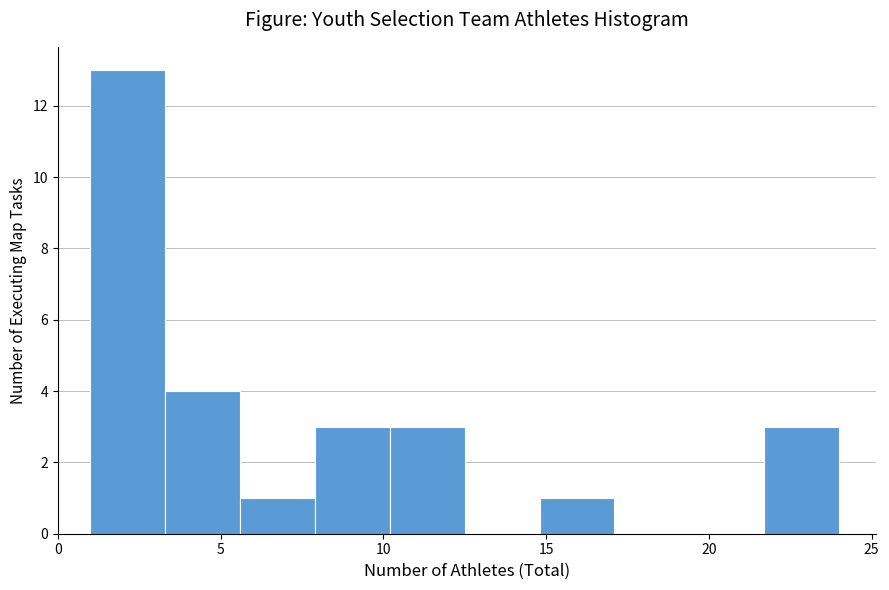

Over which range of the x-axis is the bar tallest?

1.0 to 3.3